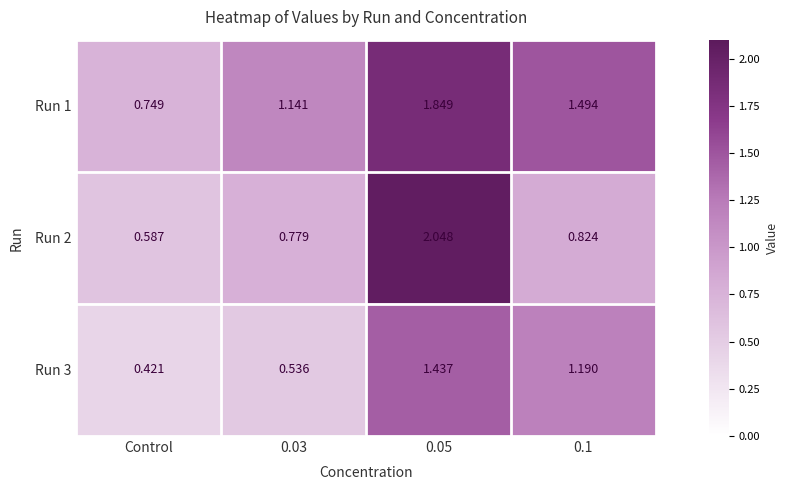

Is the value of Run 3 at Control greater than the value of Run 1 at Control?

No